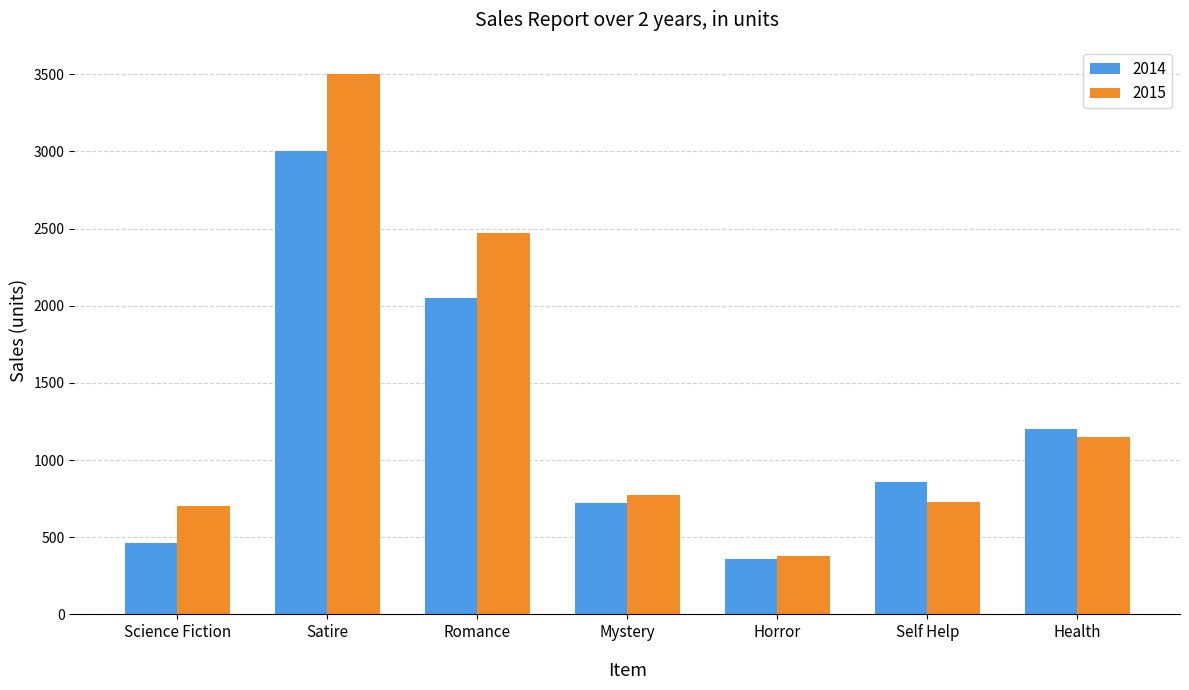

What position from the left is Self Help?

6